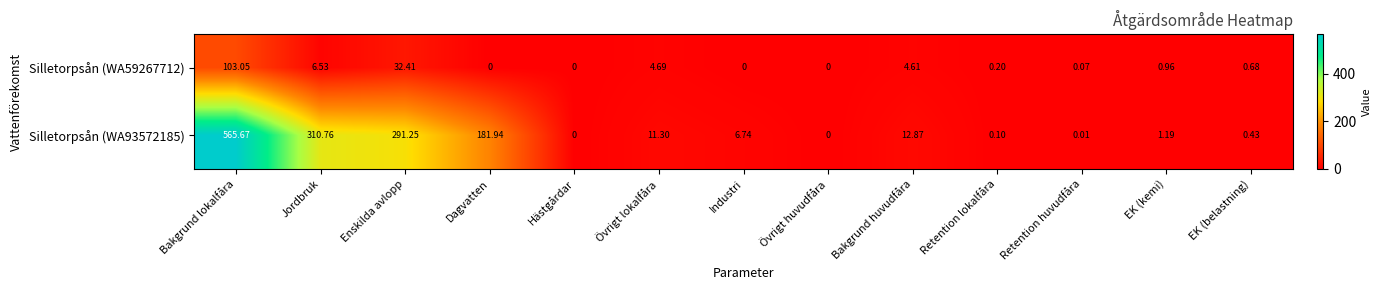

At which category is the sum across all series the highest?

Bakgrund lokalfåra